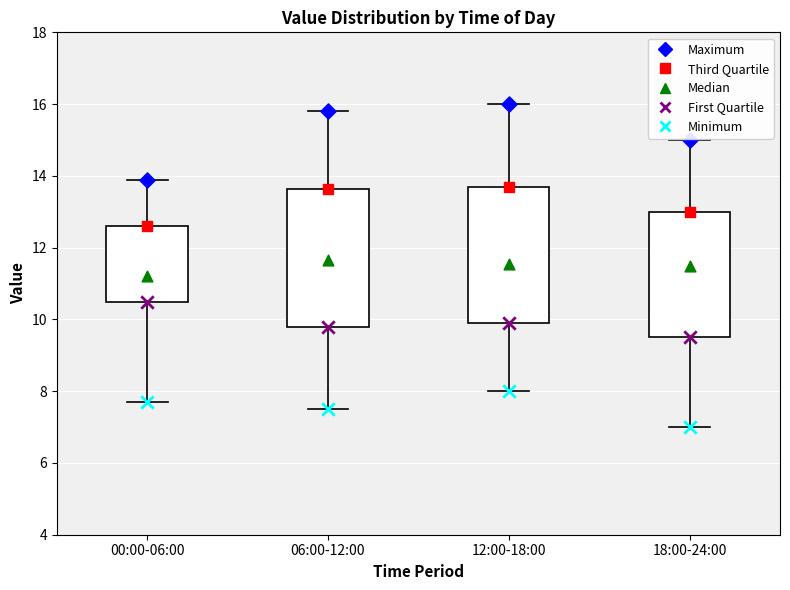

Reading left to right, read every box against the y-axis: the position of its median line, the range the box covers, and the ends of its whiskers. The values are not printed on the chart, so give them approximately, as read against the axis.

00:00-06:00: median 11.2, box 10.4 to 12.6, whiskers 7.8 to 13.8
06:00-12:00: median 11.6, box 9.8 to 13.6, whiskers 7.6 to 15.8
12:00-18:00: median 11.6, box 10.0 to 13.8, whiskers 8.0 to 16.0
18:00-24:00: median 11.6, box 9.6 to 13.0, whiskers 7.0 to 15.0